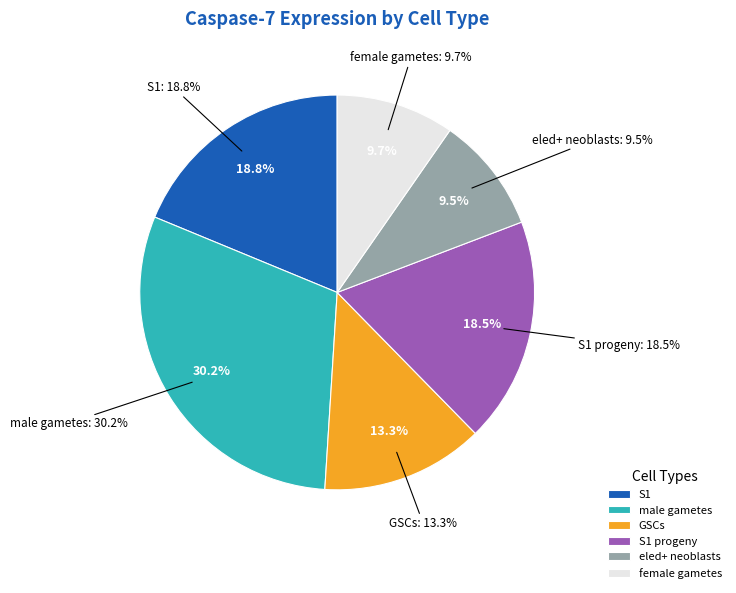

Which slice is the smallest?

eled+ neoblasts